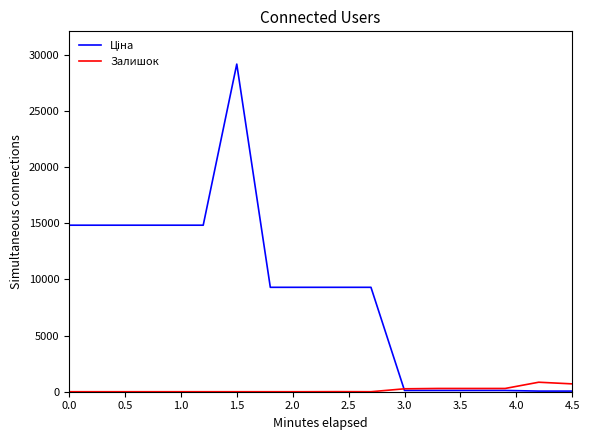

How many lines are shown in the chart?

2